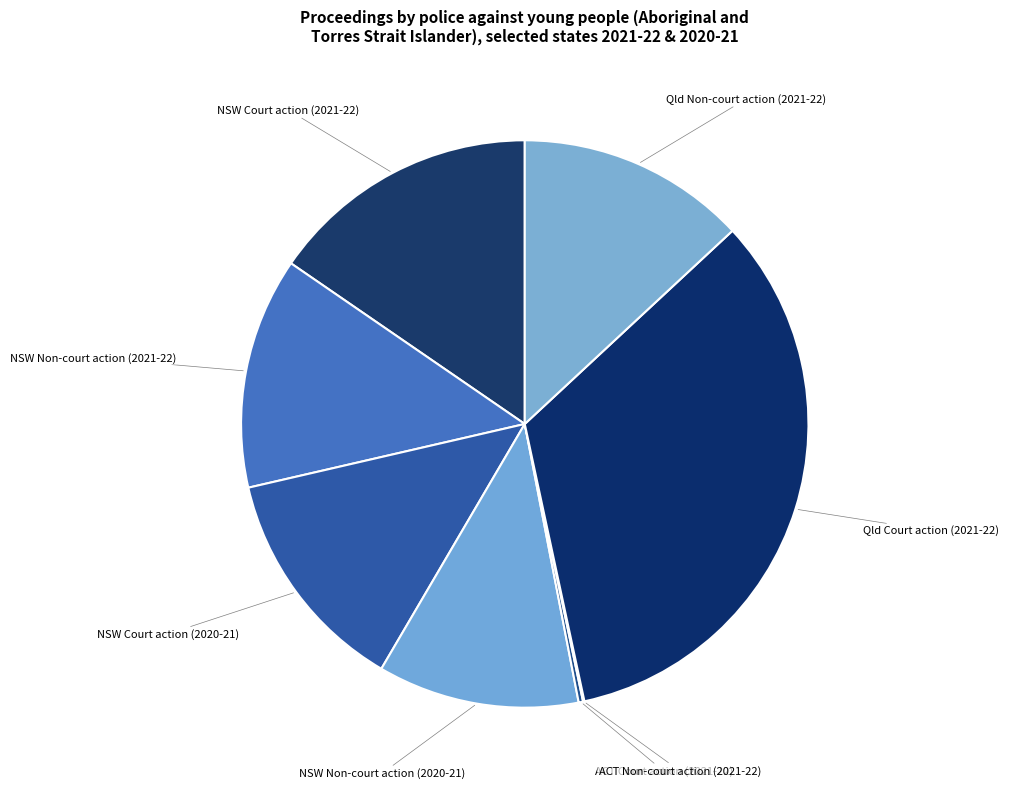

Count the number of slices in the pie.

8